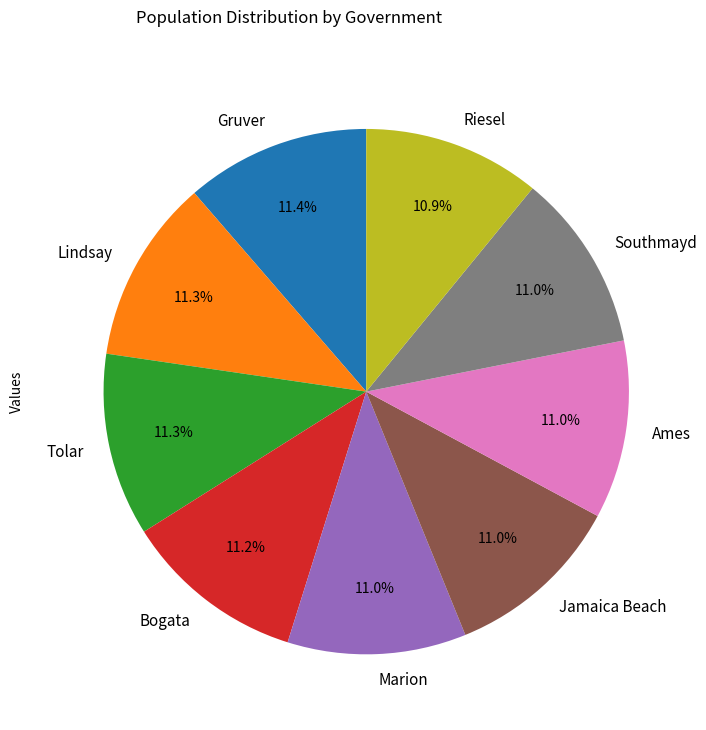

To the nearest percent, what is the average slice percentage?

11%